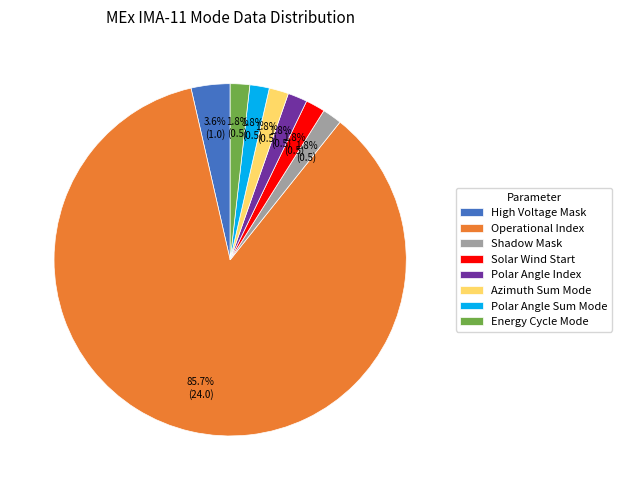

What portion of the pie excludes Shadow Mask?

98.2%